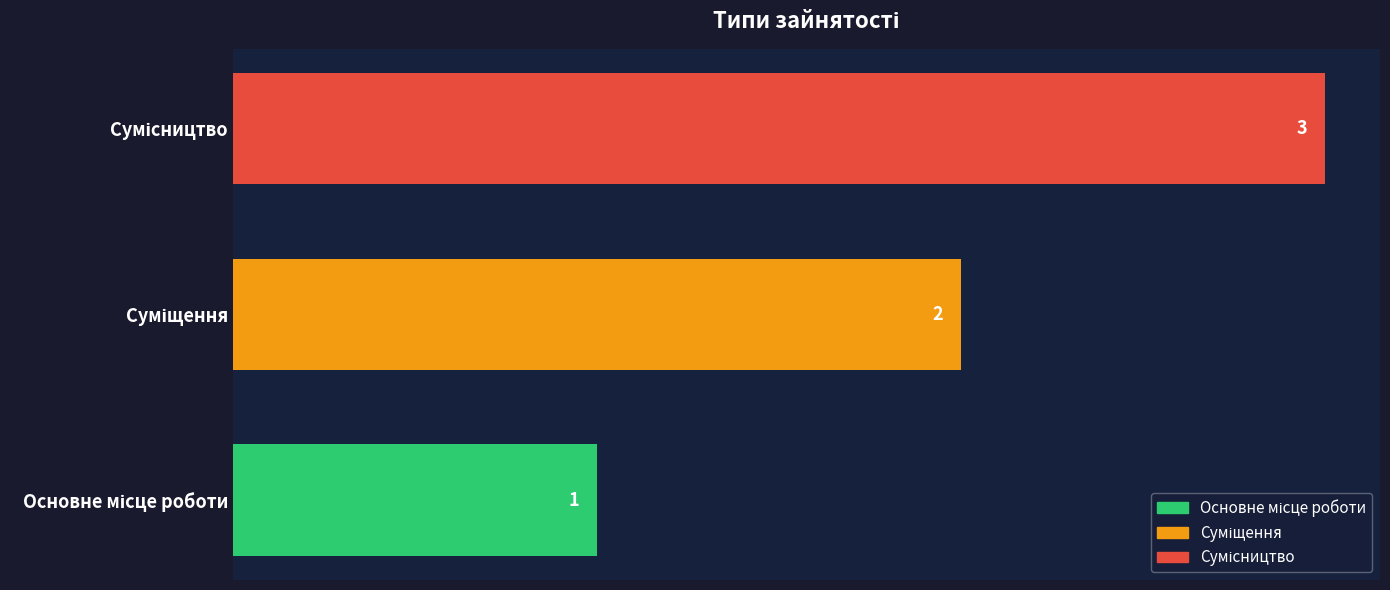

What is the sum of all values?

6